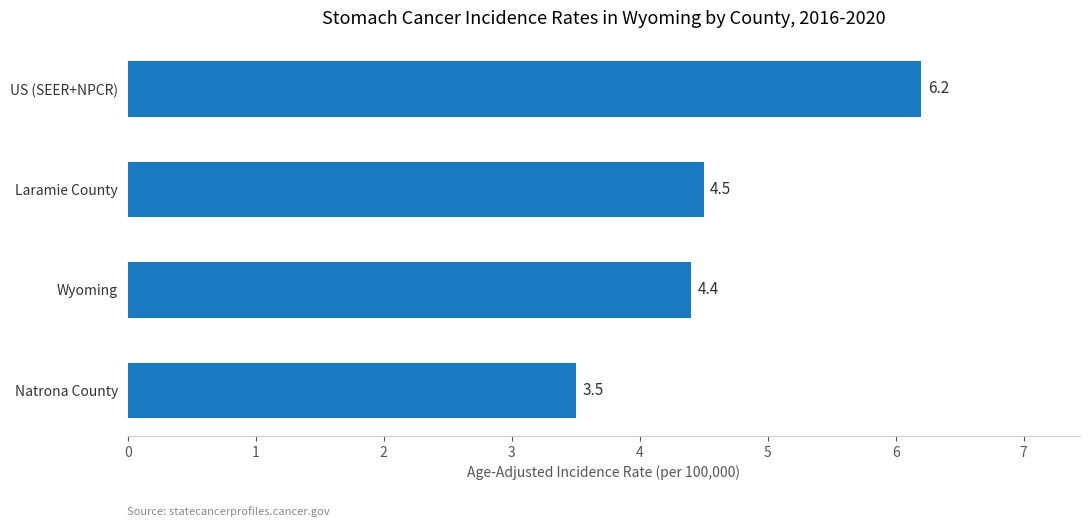

Where is the data nearest to the value 4?

Wyoming